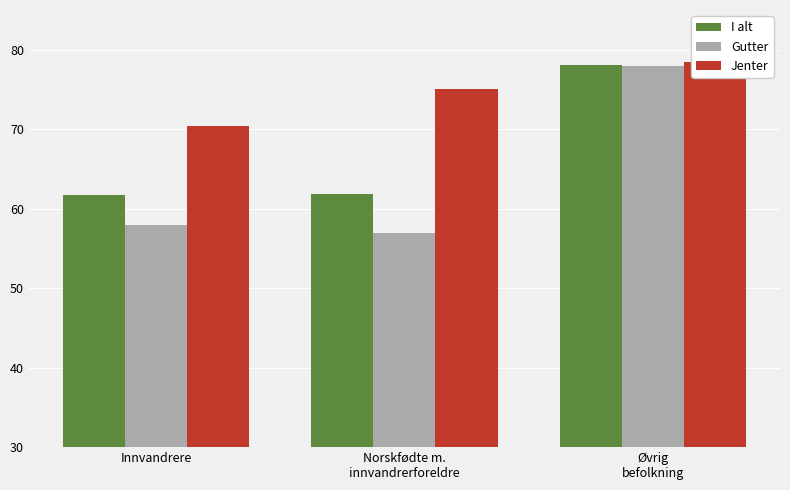

How many bars are there in each group?

3